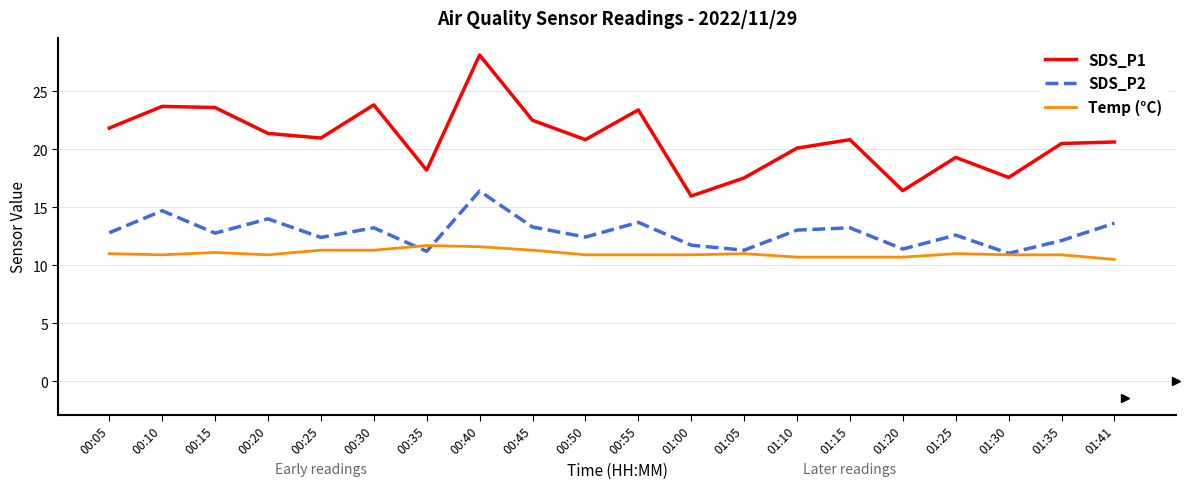

List the series in order of their peak value, lowest first.

Temp (°C), SDS_P2, SDS_P1